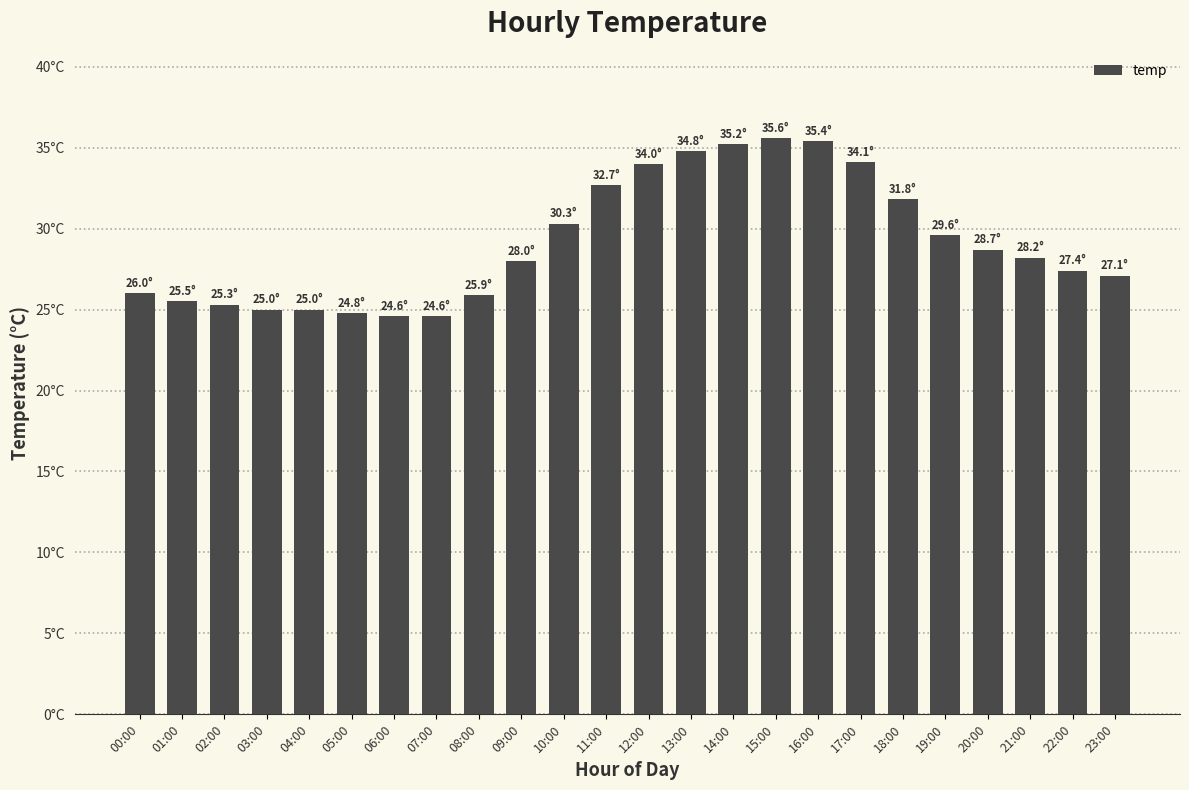

Does the chart contain any negative values?

No